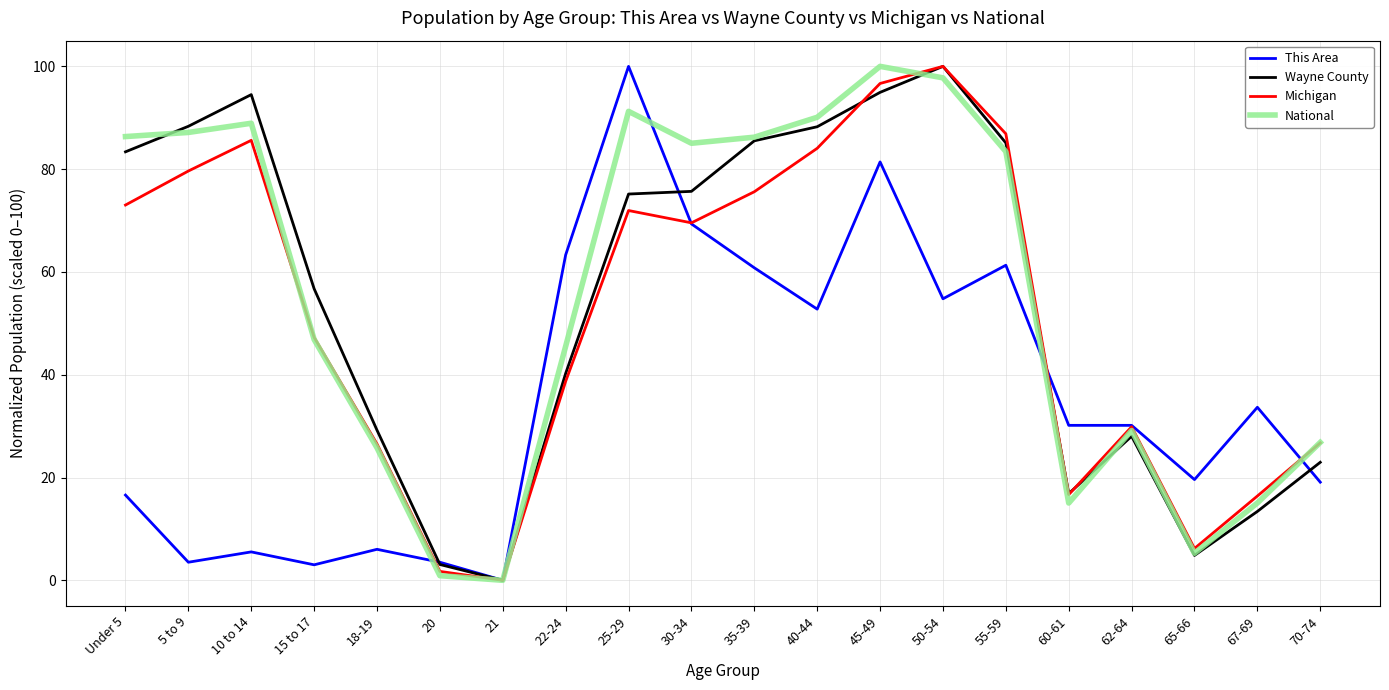

How many lines are shown in the chart?

4